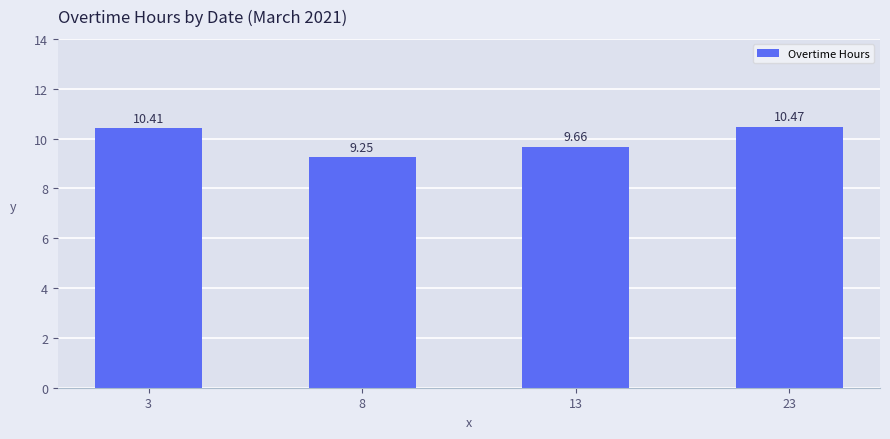

What is the value of the 4th bar from the left?

10.5